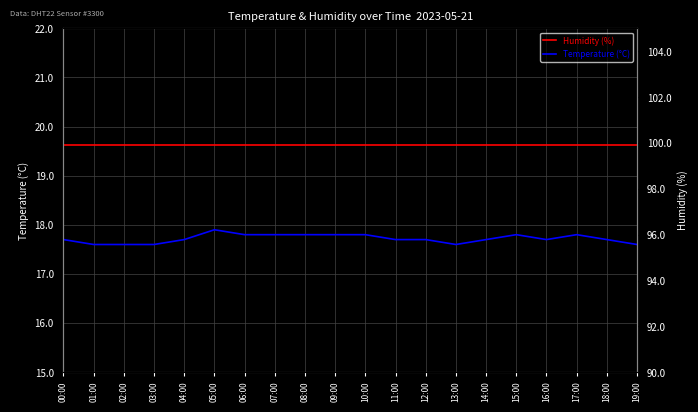

List the labels in order of Humidity (%) value, smallest first.

00:00, 01:00, 02:00, 03:00, 04:00, 05:00, 06:00, 07:00, 08:00, 09:00, 10:00, 11:00, 12:00, 13:00, 14:00, 15:00, 16:00, 17:00, 18:00, 19:00